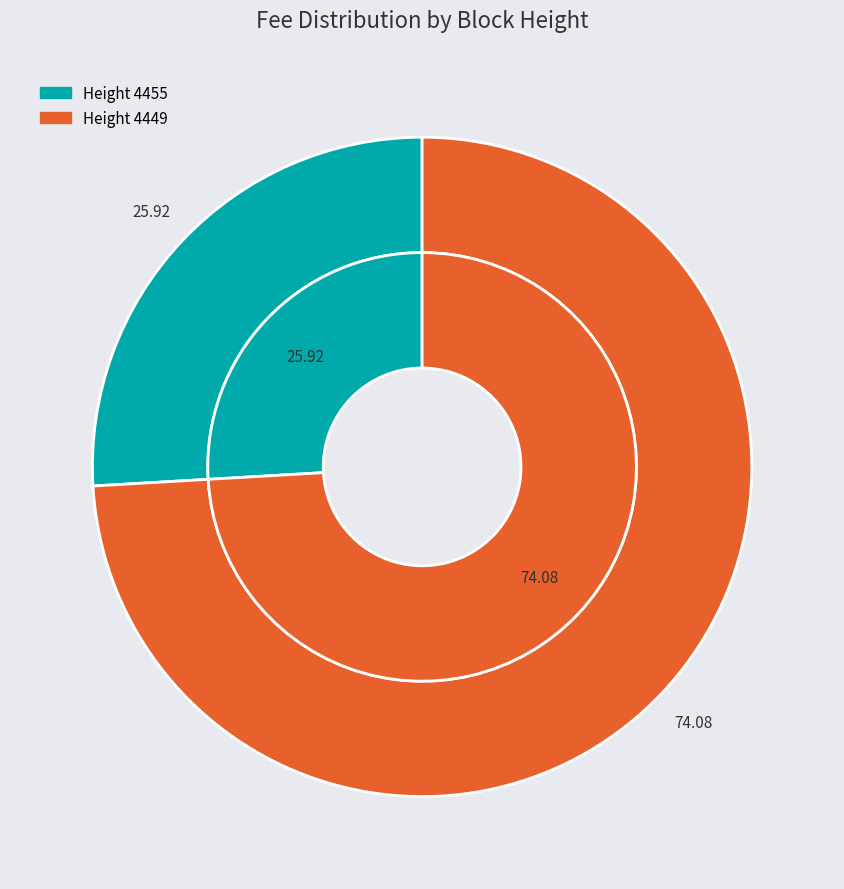

Which category accounts for the majority?

4449